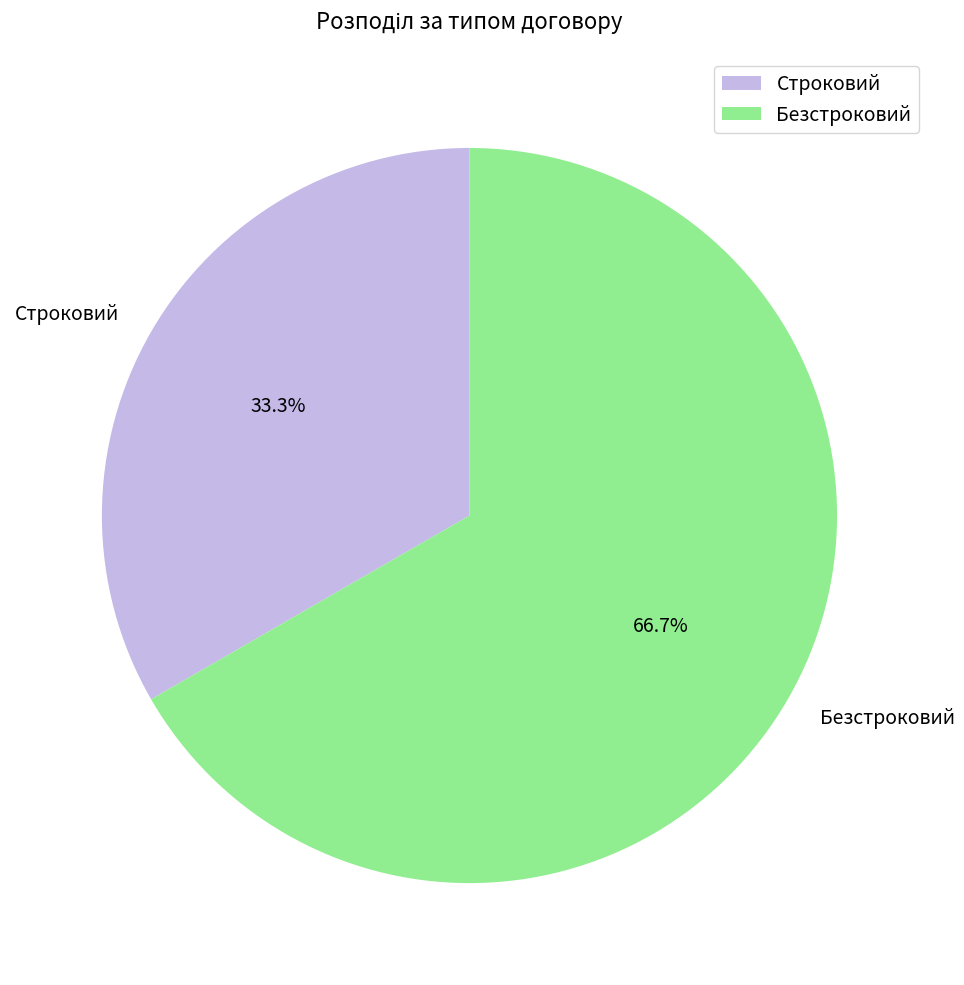

What is the majority slice?

Безстроковий